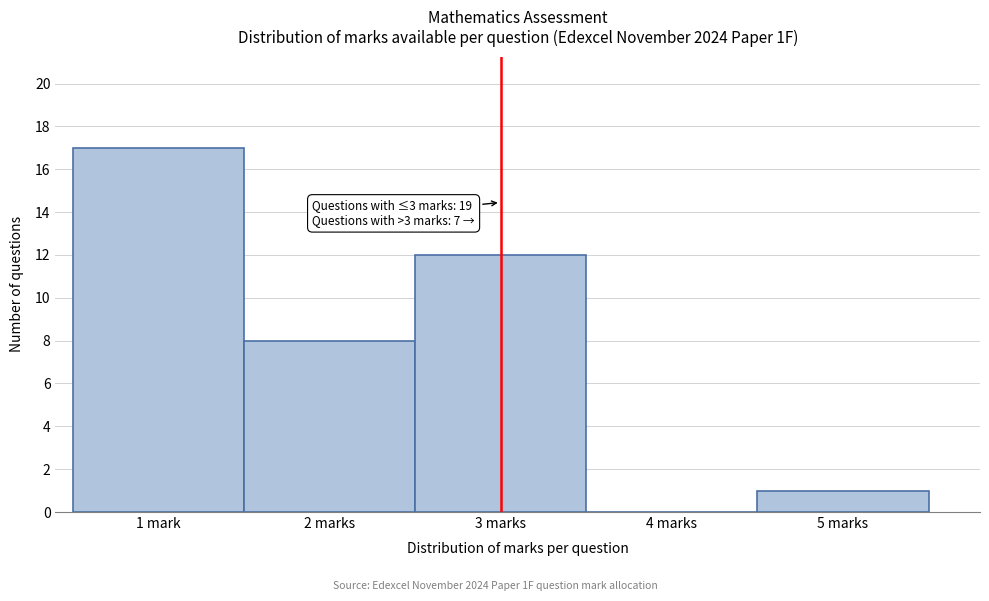

Reading left to right, list all the values displayed in this chart.

1 mark=17	2 marks=8	3 marks=12	4 marks=0	5 marks=1